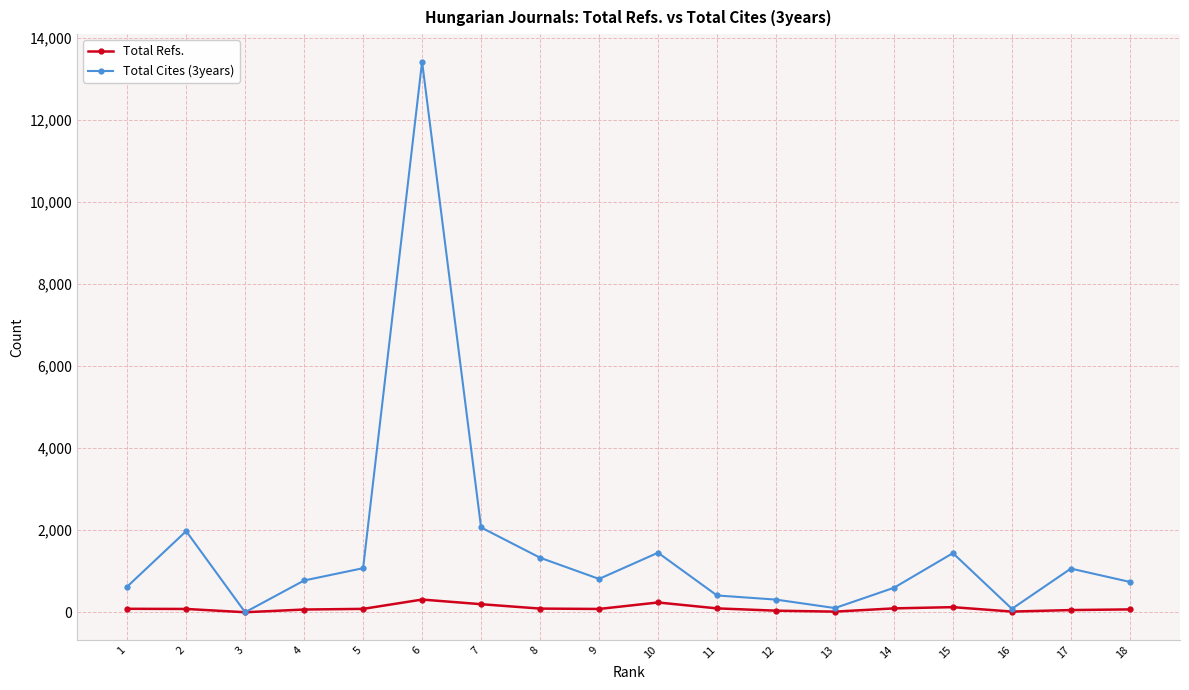

Which series has the widest spread of values?

Total Cites (3years)